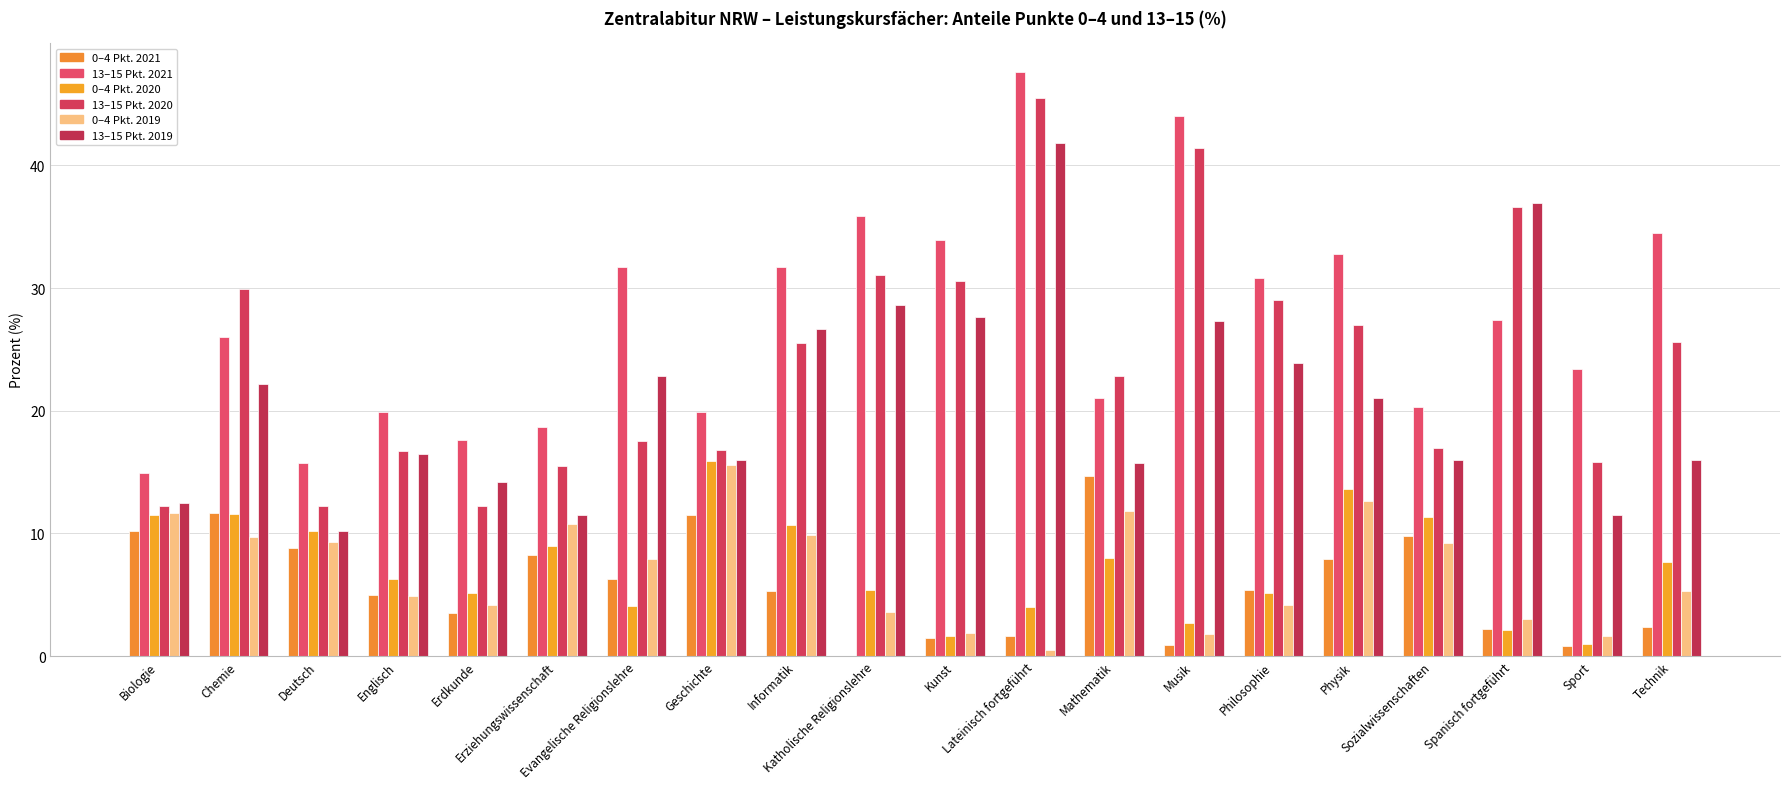

Is it true that Pkt_0_bis_4_2019 equals 2.4 at Sport?

False